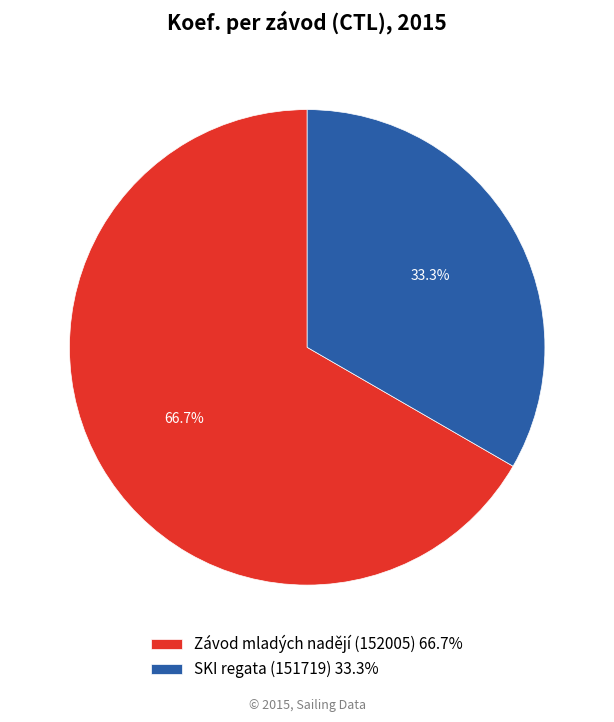

Which category has the smallest portion of the pie?

SKI regata (151719)